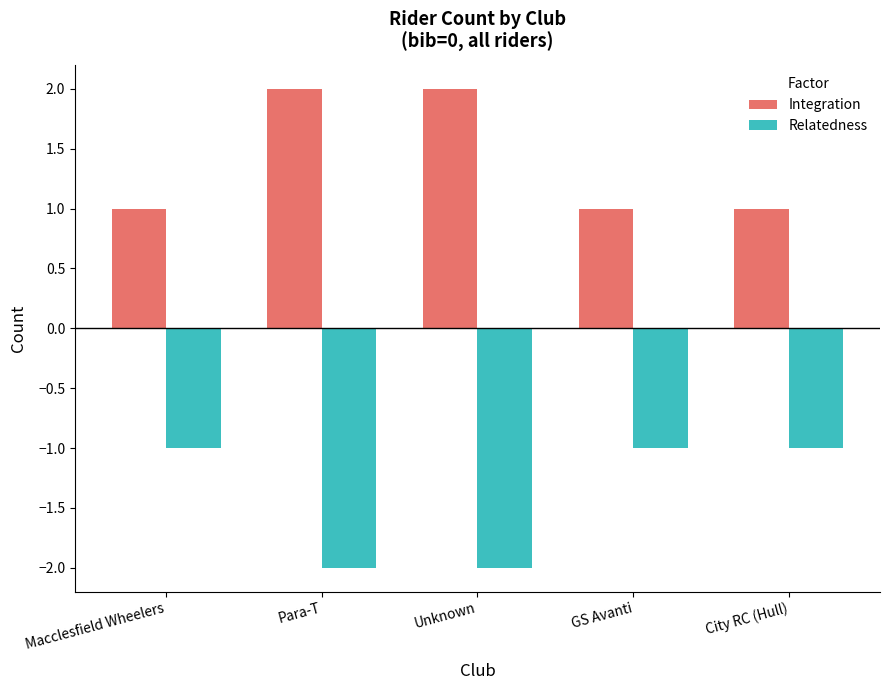

What position from the right is Unknown?

3